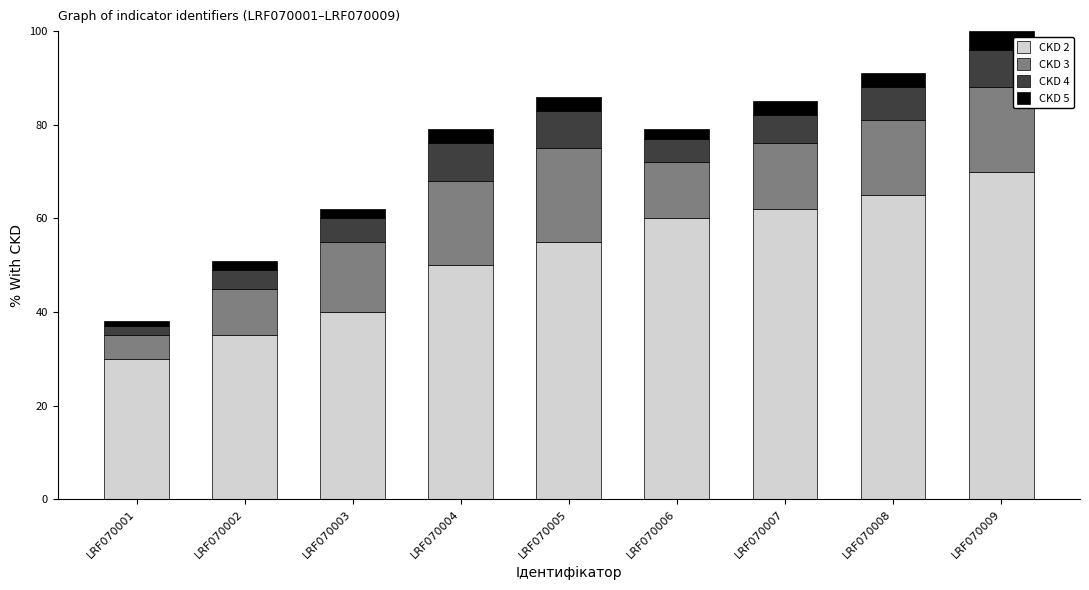

At which category is the sum across all series the highest?

LRF070009